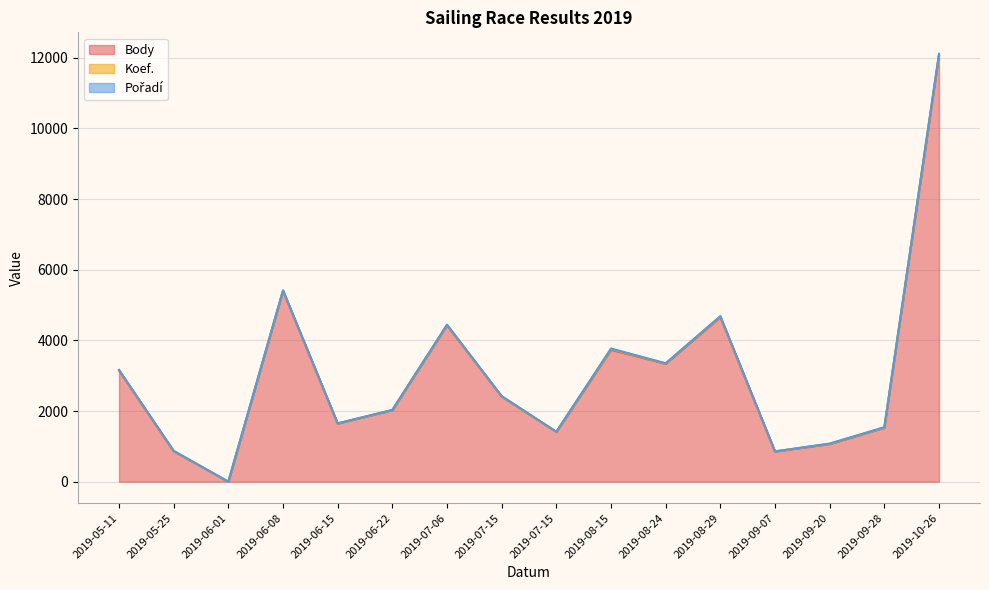

How many lines are shown in the chart?

3